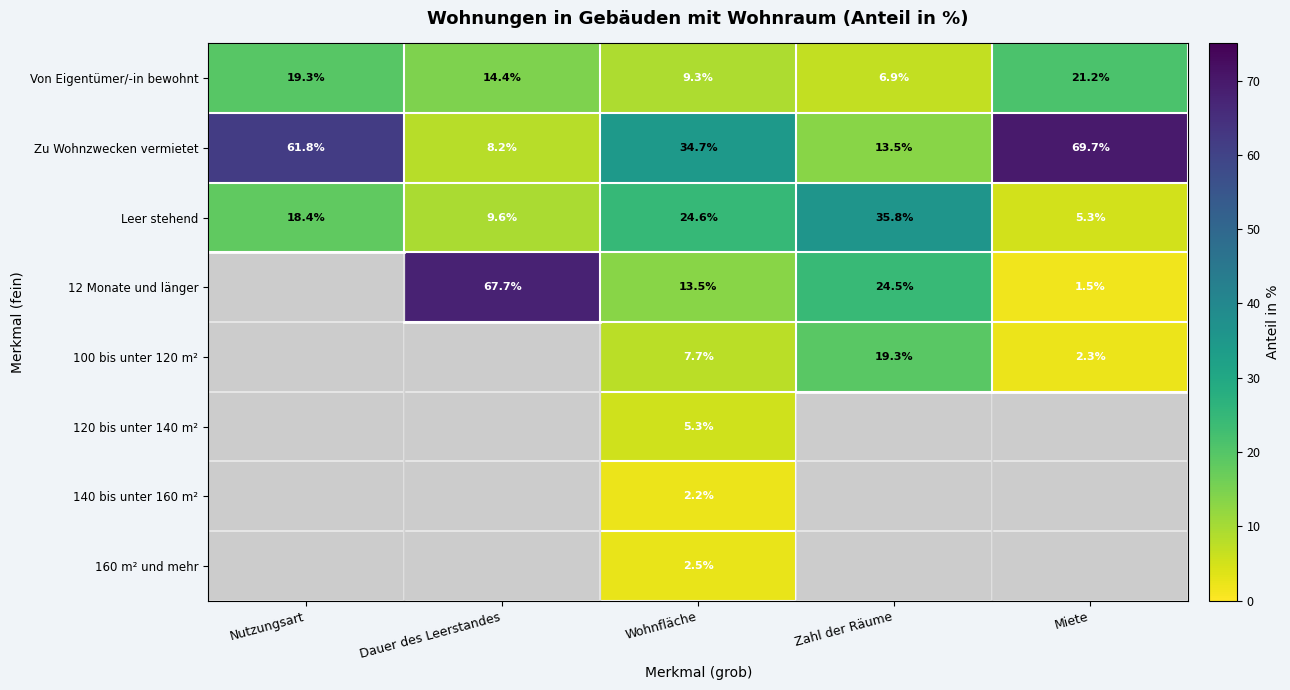

What is the minimum value shown in the chart?

1.5